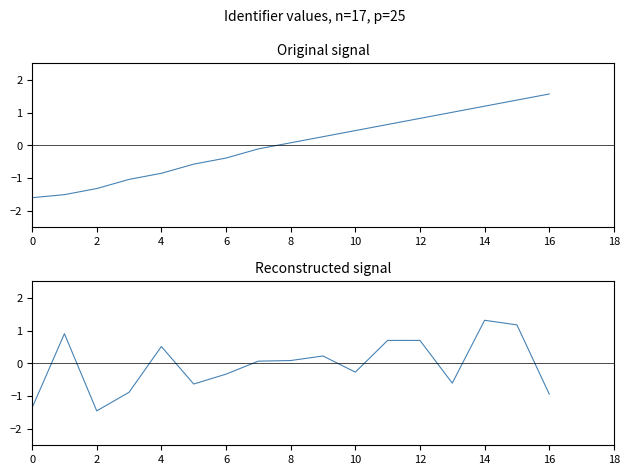

List the series in order of their peak value, lowest first.

Reconstructed Identifier, Identifier